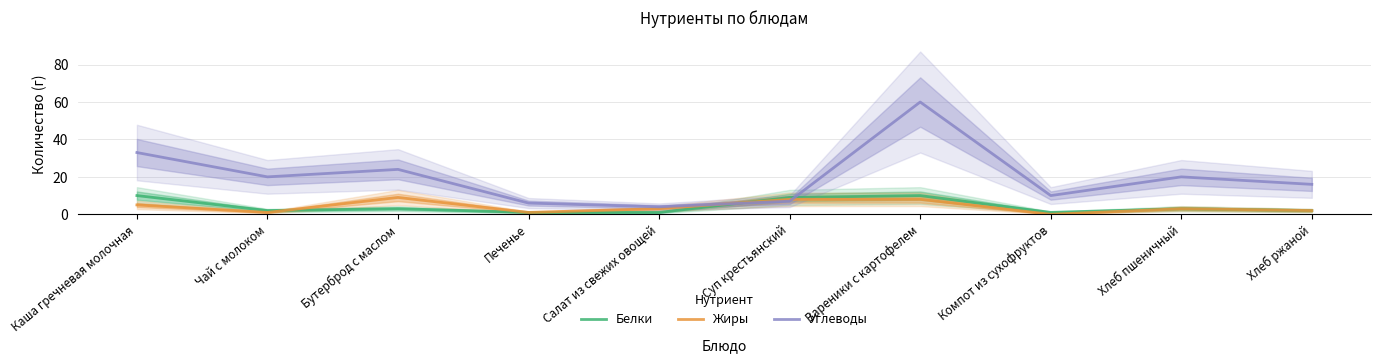

Where do Углеводы and Жиры first cross each other?

Салат из свежих овощей and Суп крестьянский